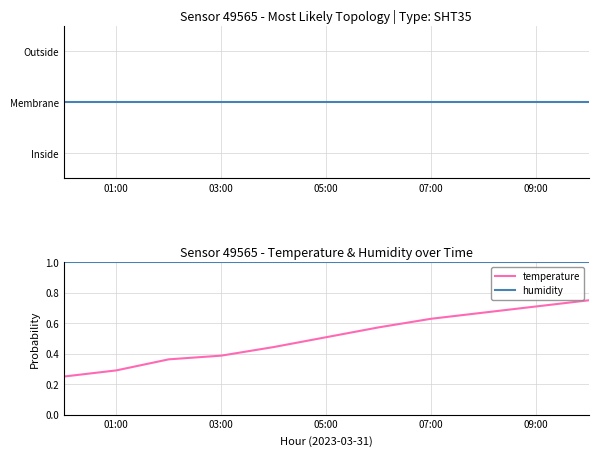

Which series has the largest total across all categories?

topology